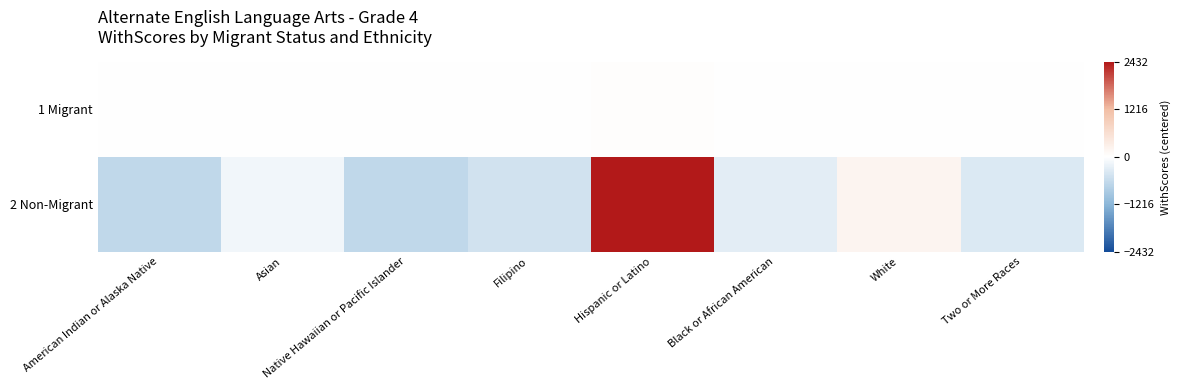

Reading right to left, list all the values displayed in this chart.

1 Migrant: Two or More Races=-3.6	White=-3.6	Black or African American=-3.6	Hispanic or Latino=24.4	Filipino=-3.6	Native Hawaiian or Pacific Islander=-3.6	Asian=-2.6	American Indian or Alaska Native=-3.6
2 Non-Migrant: Two or More Races=-379.0	White=198.0	Black or African American=-300.0	Hispanic or Latino=2432.0	Filipino=-493.0	Native Hawaiian or Pacific Islander=-656.0	Asian=-152.0	American Indian or Alaska Native=-650.0